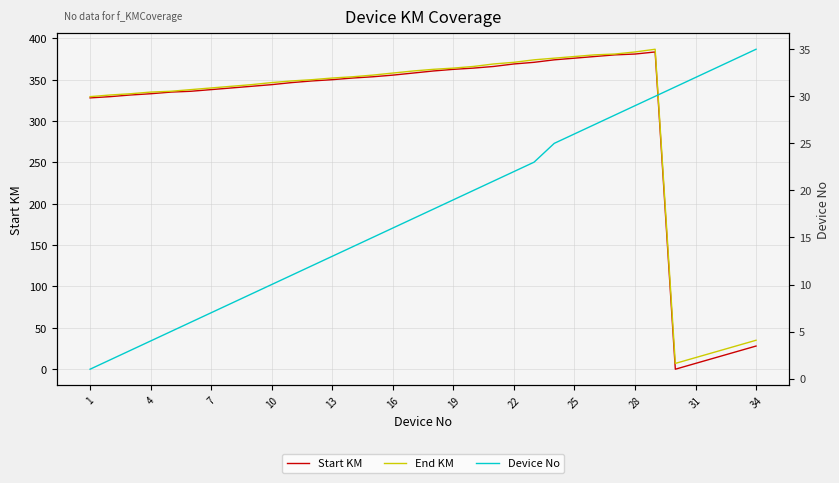

Is the value of Device No at 28 greater than the value of Start KM at 31?

No